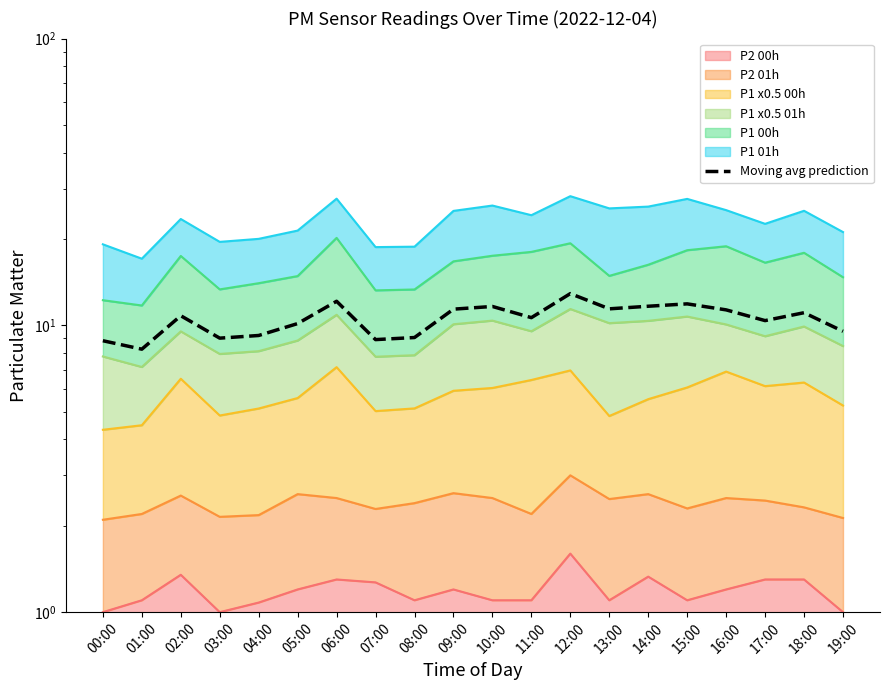

Does the chart have visible grid lines?

No